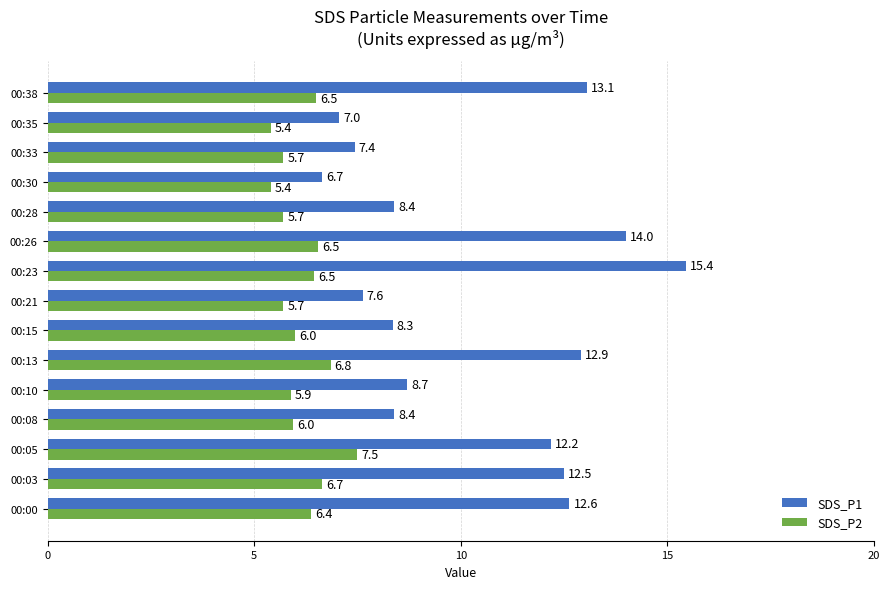

Rank the series by their average value, from highest to lowest.

SDS_P1, SDS_P2